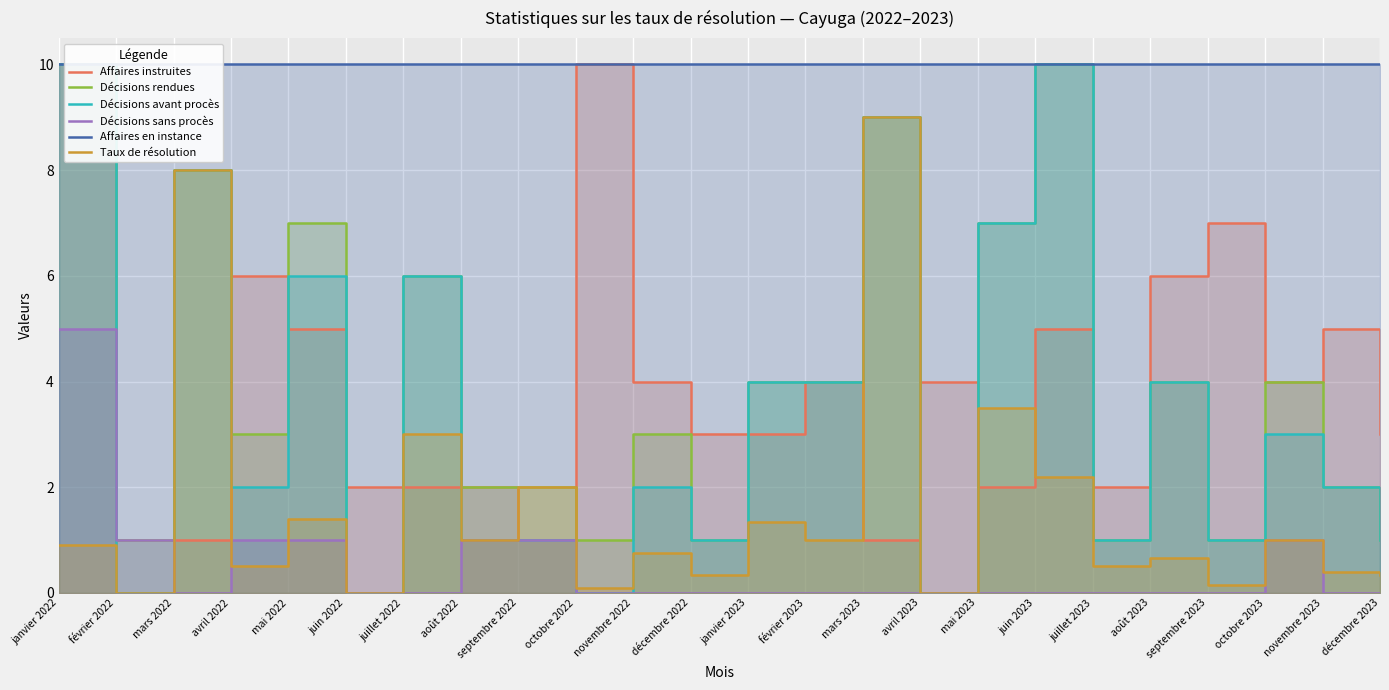

What are all the series names shown in the legend?

Affaires instruites, Décisions rendues, Décisions avant procès, Décisions sans procès, Affaires en instance, Taux de résolution